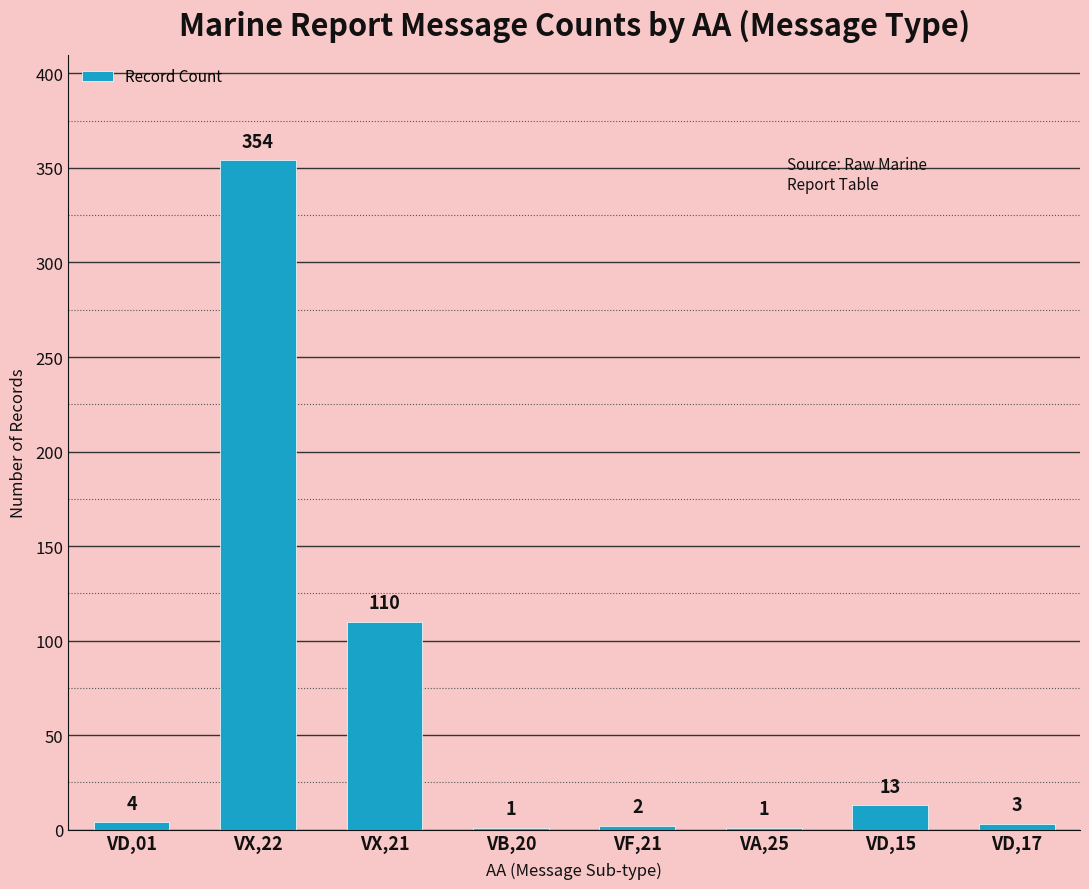

Are the bars grouped side by side (vs. stacked)?

No